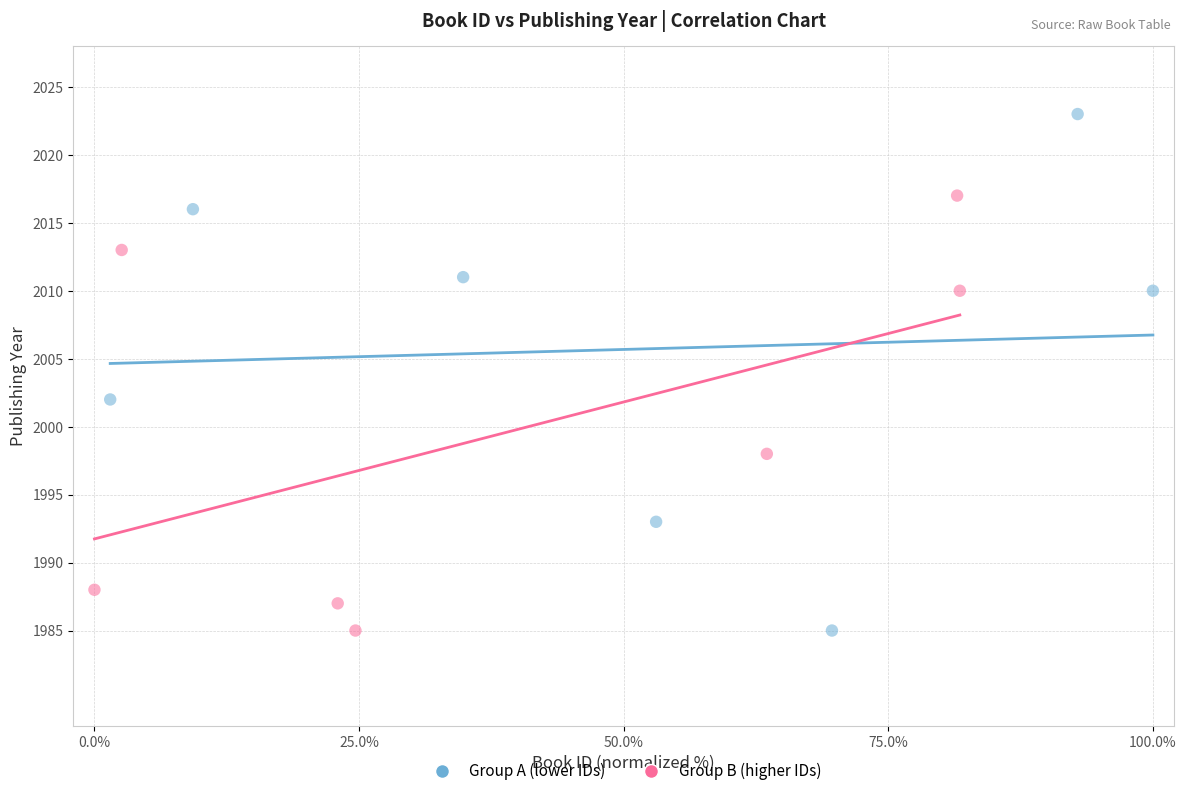

Which series reaches the maximum Y coordinate?

Group A (lower IDs)